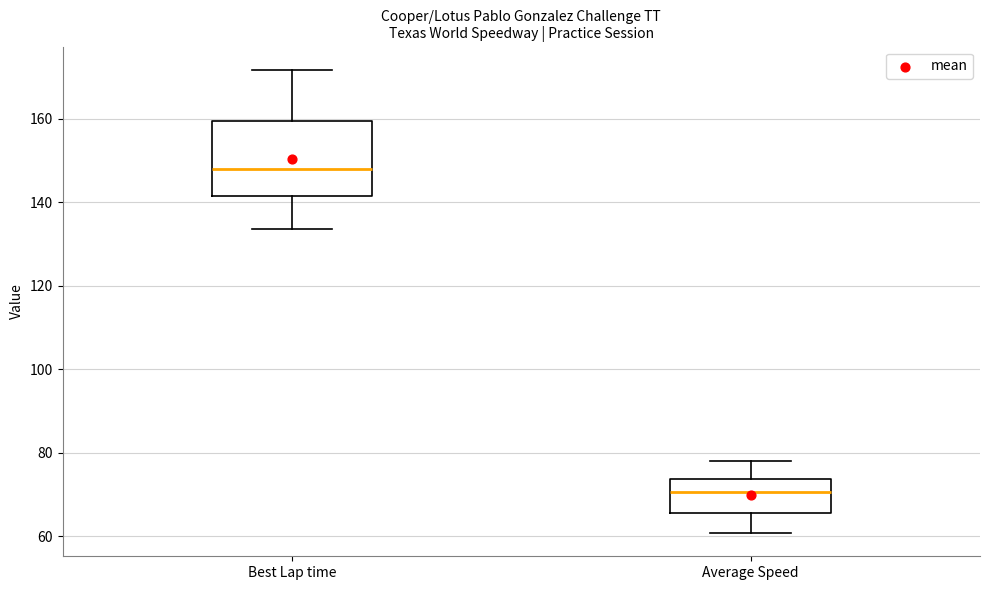

Where is the lower edge of the box for Average Speed on the y-axis? The values are not printed on the chart, so give them approximately, as read against the axis.

66